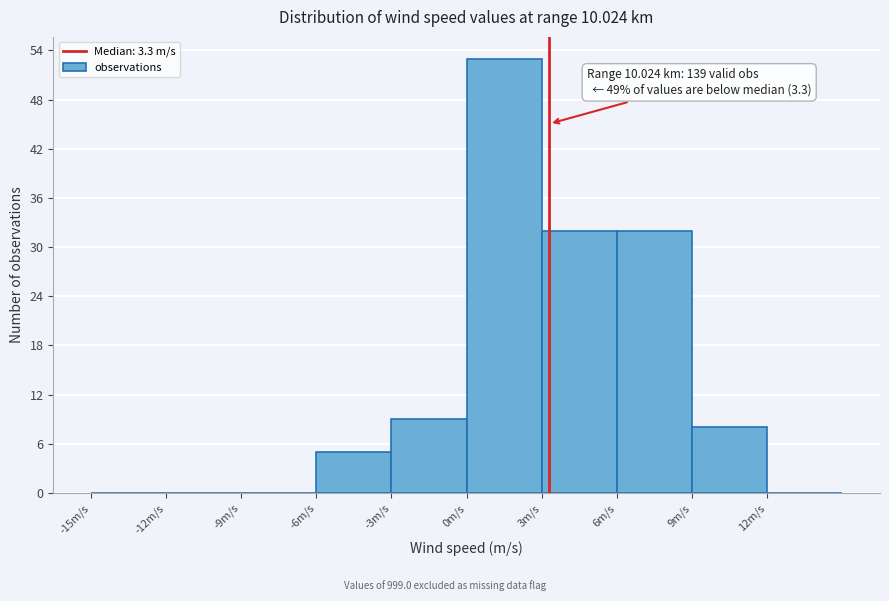

Over which range of the x-axis is the bar tallest?

0 to 3